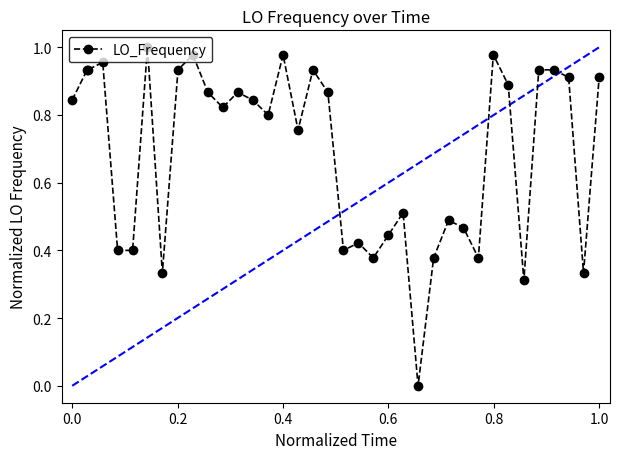

How many lines are shown in the chart?

1